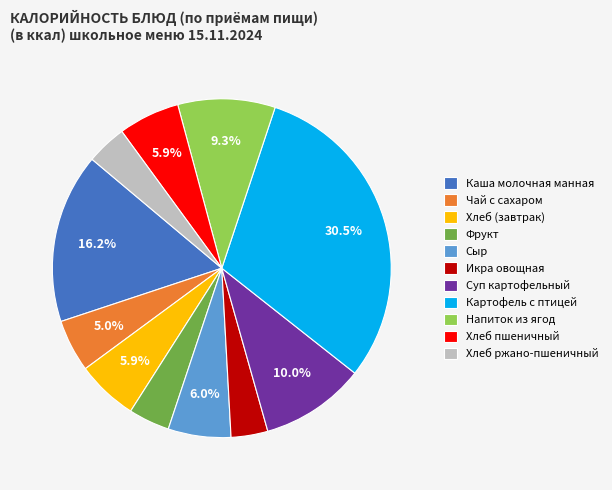

Which category has the biggest portion of the pie?

Картофель с птицей